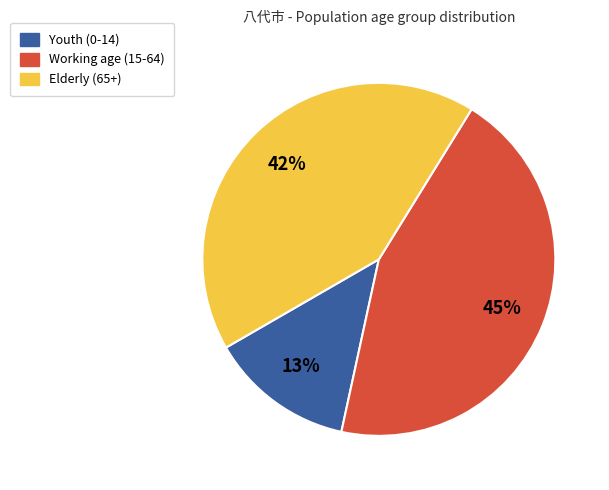

To the nearest percent, what is the average slice percentage?

33%